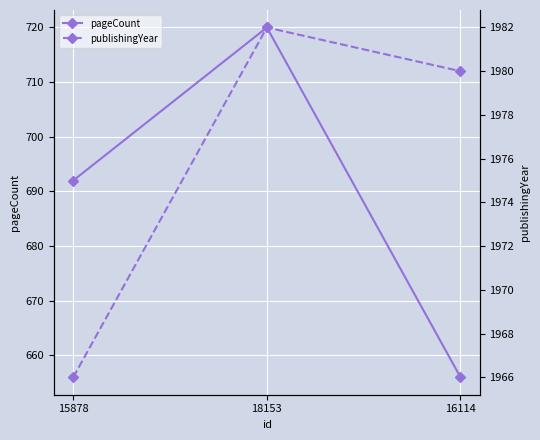

At how many categories does at least one series exceed 1823?

3